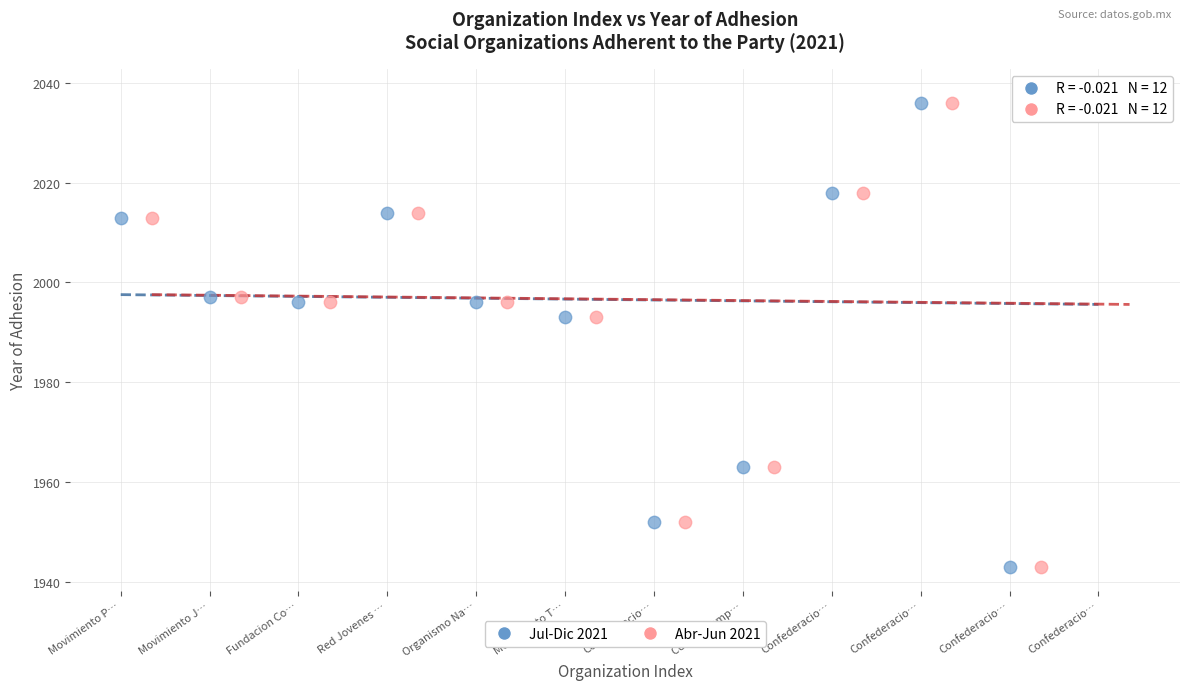

What are all the series names shown in the legend?

Jul-Dic 2021, Abr-Jun 2021